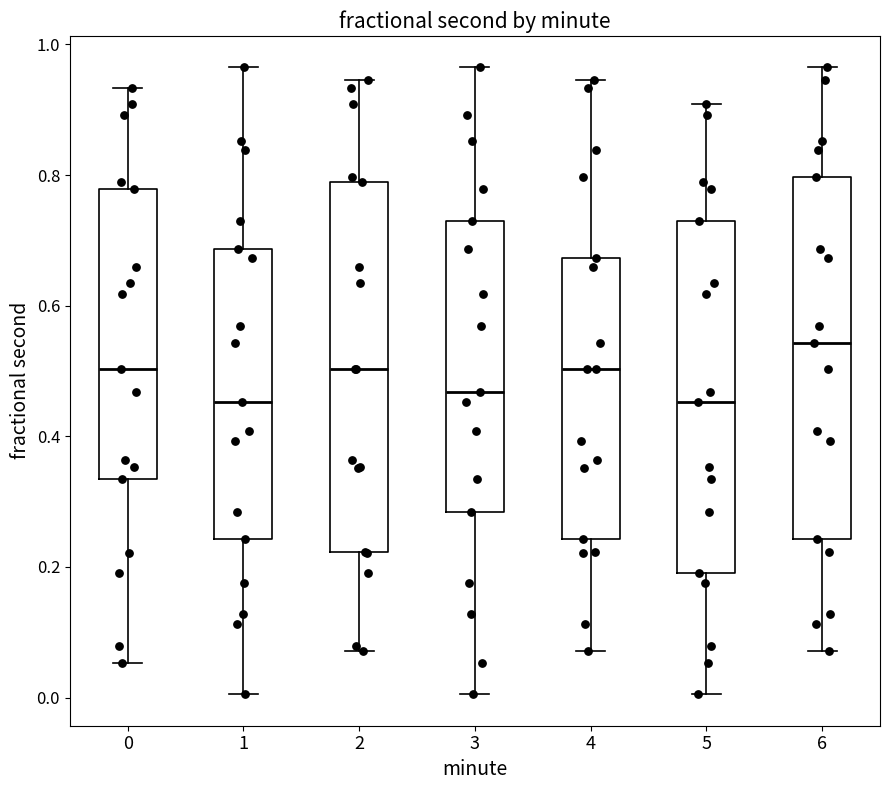

Where does the median line of the box at x = 6 sit on the y-axis? The values are not printed on the chart, so give them approximately, as read against the axis.

0.54